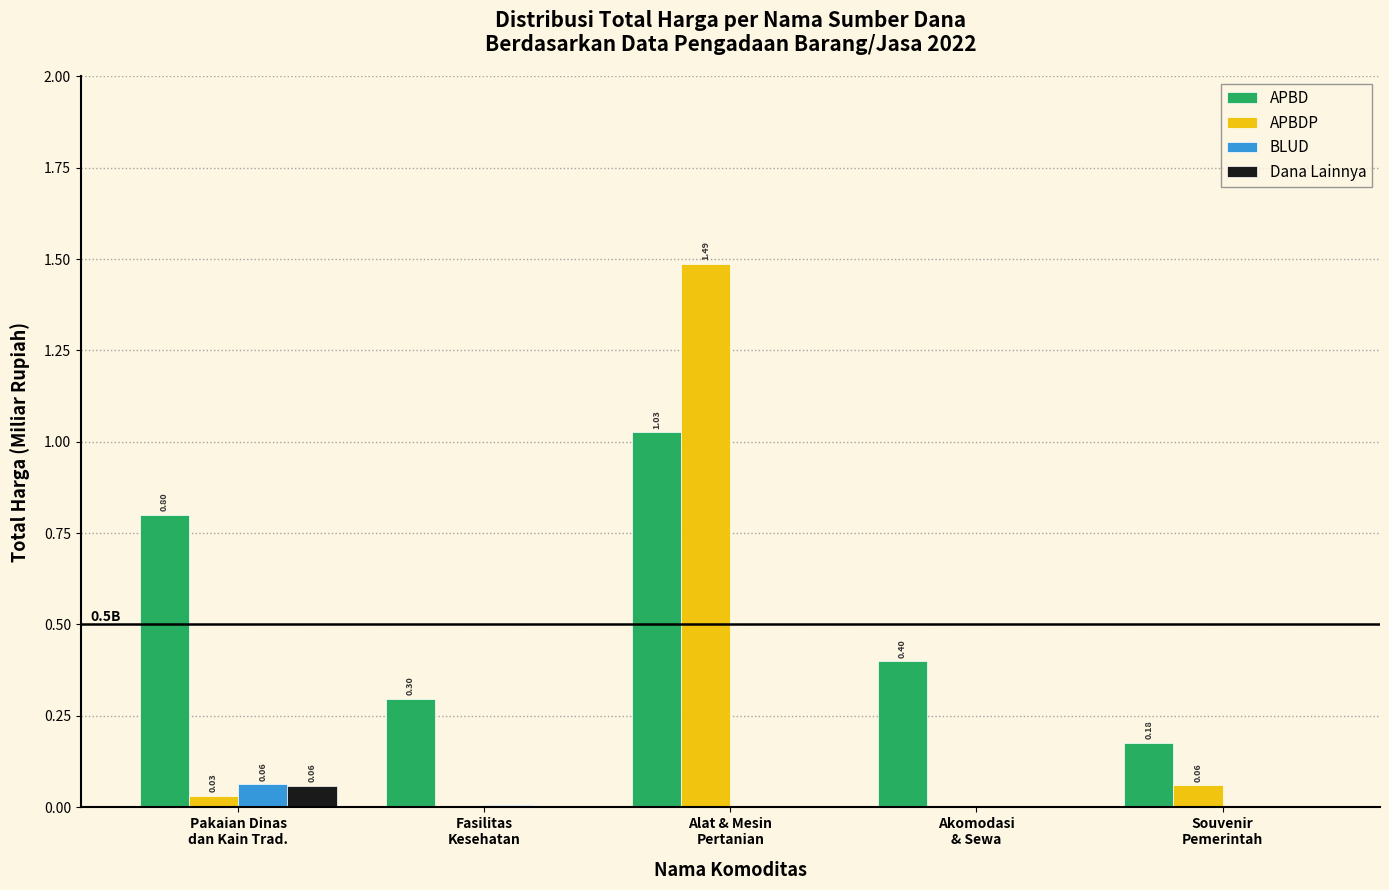

Which series has the largest total across all categories?

APBD